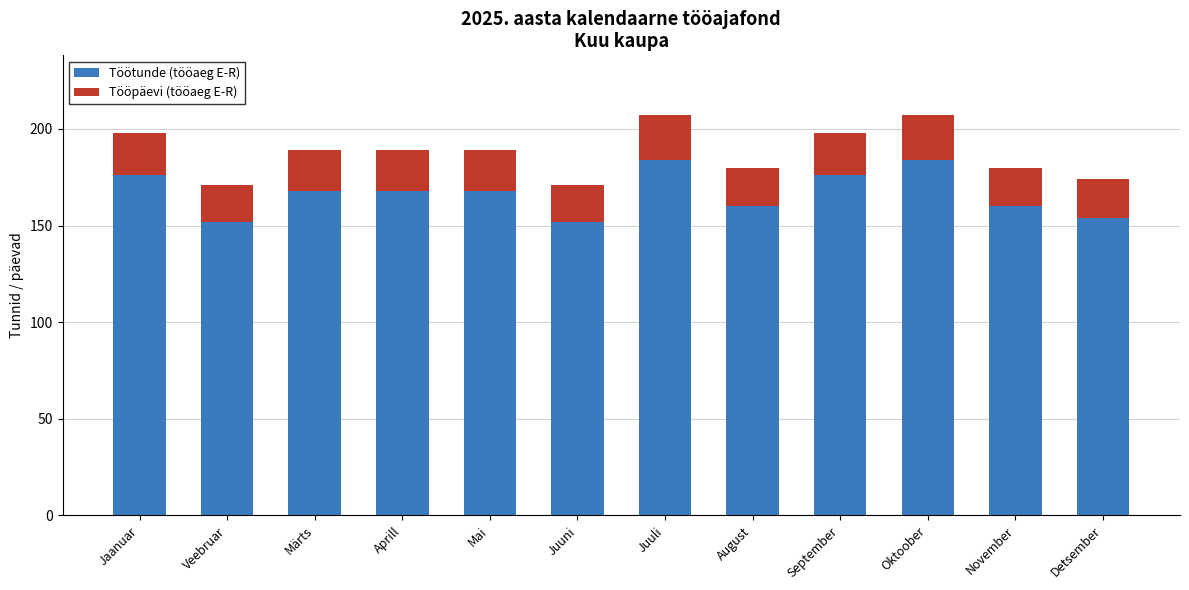

Count the number of categories in the chart.

12